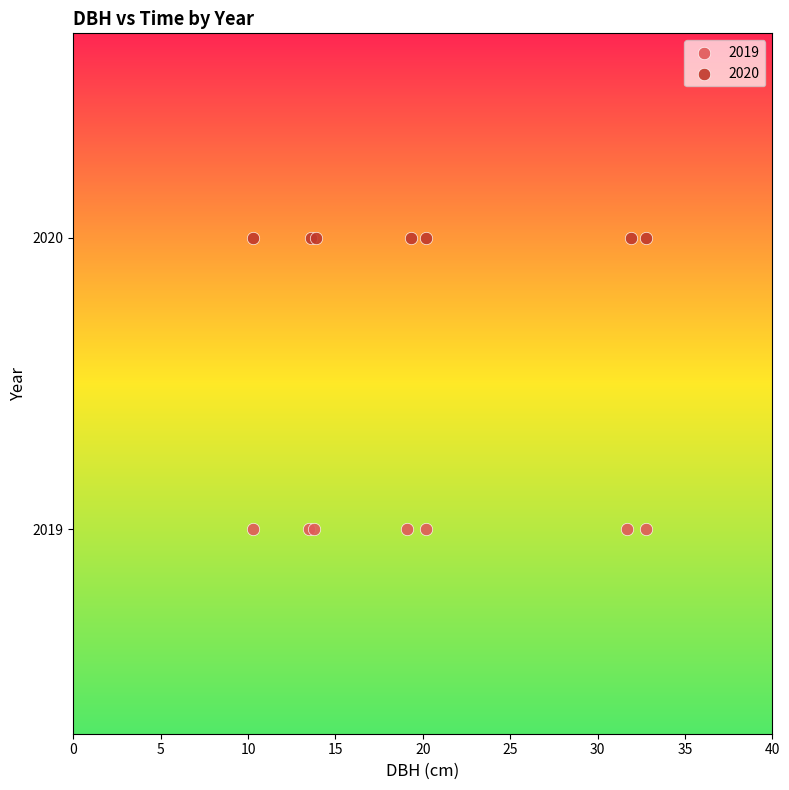

Which series contains the lowest Y value?

2019